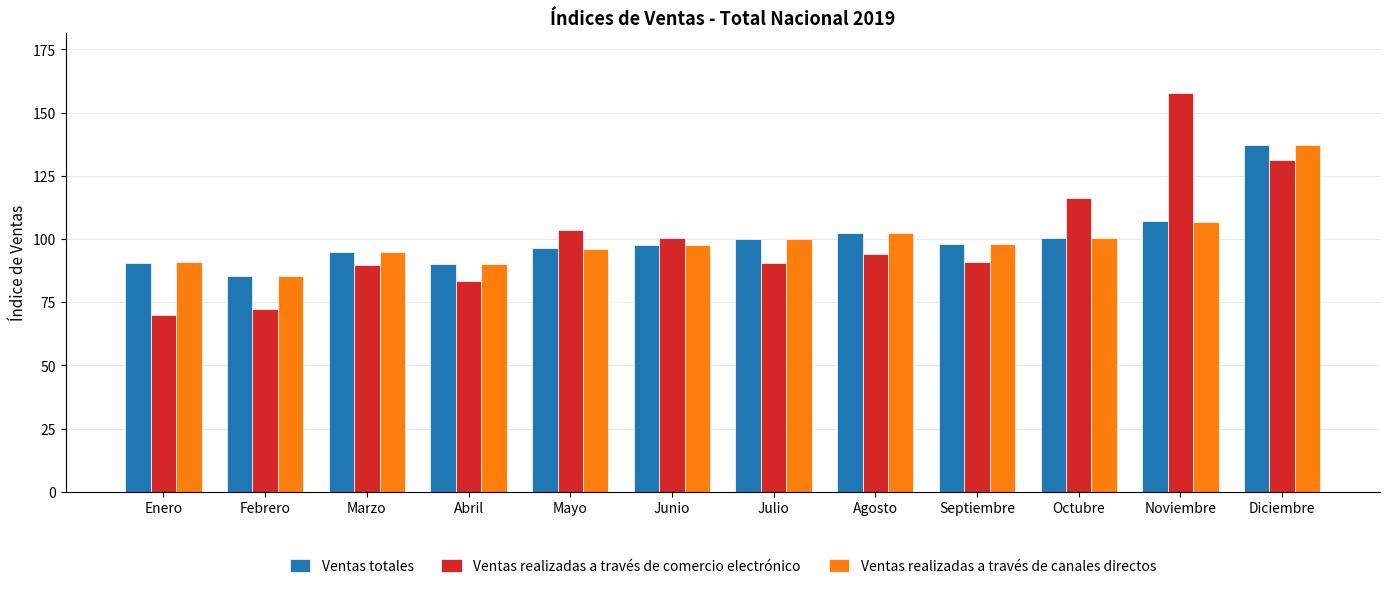

What is the value of the Ventas totales bar at the 3rd from the left?

94.7